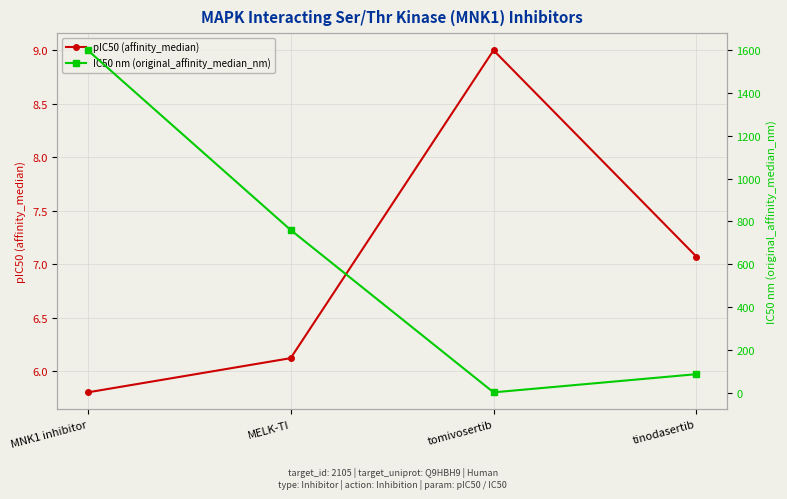

Count the number of data series in this chart.

2